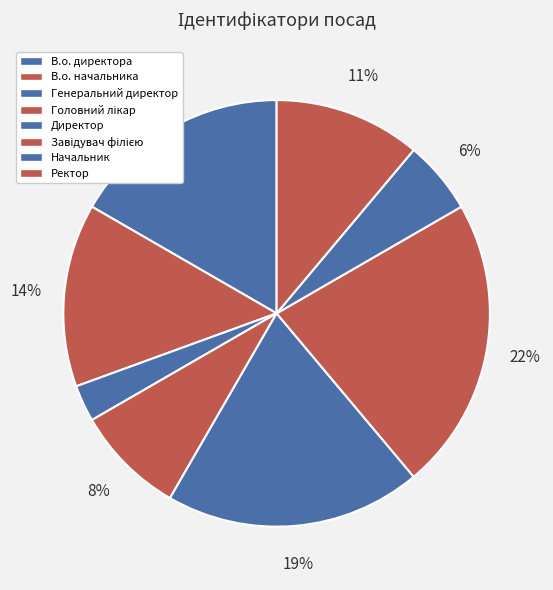

How much of the chart is everything except Завідувач філією?

77.8%